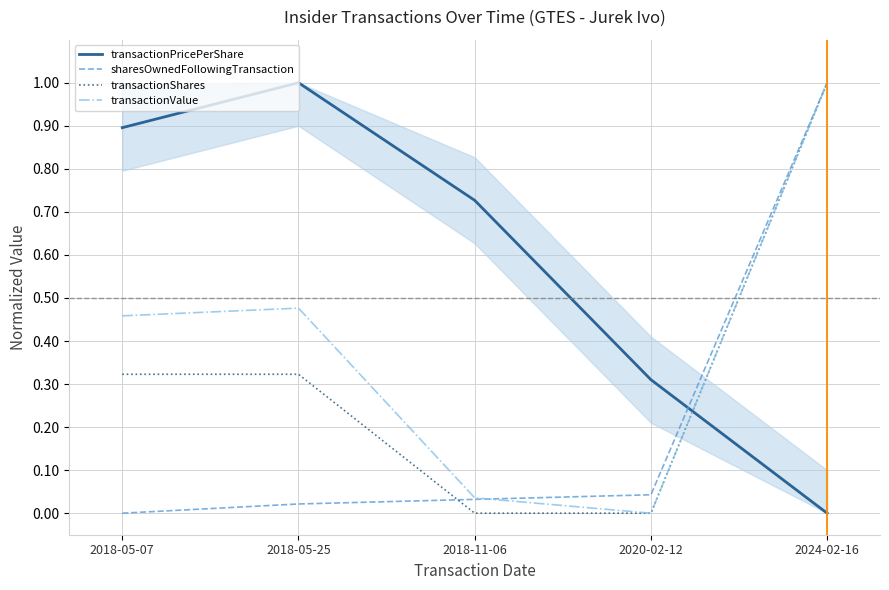

What is the label of the 2nd point from the left?

2018-05-25